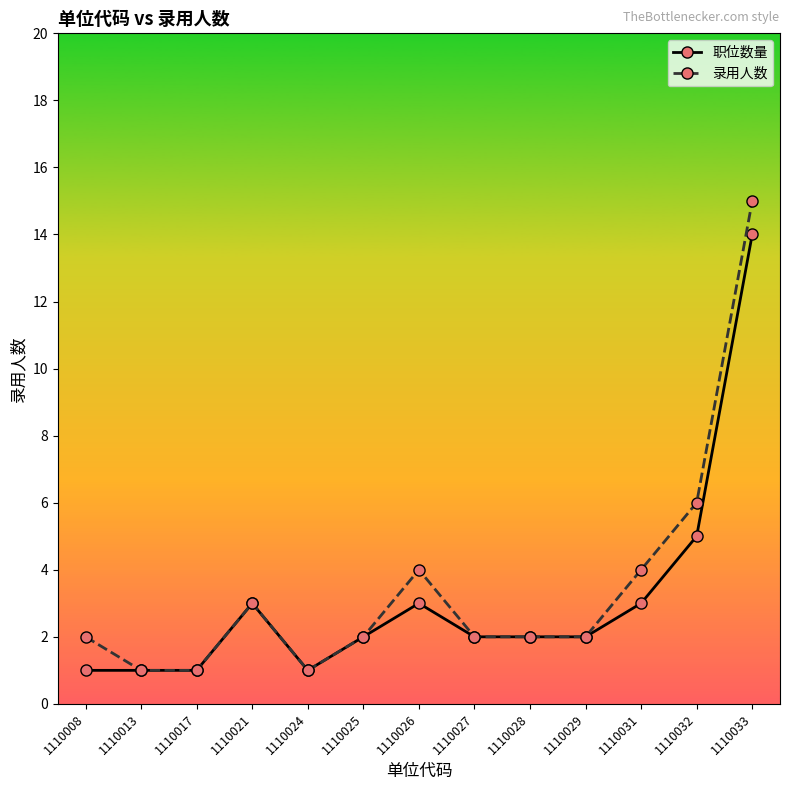

Where is the first local maximum for 录用人数?

1110021